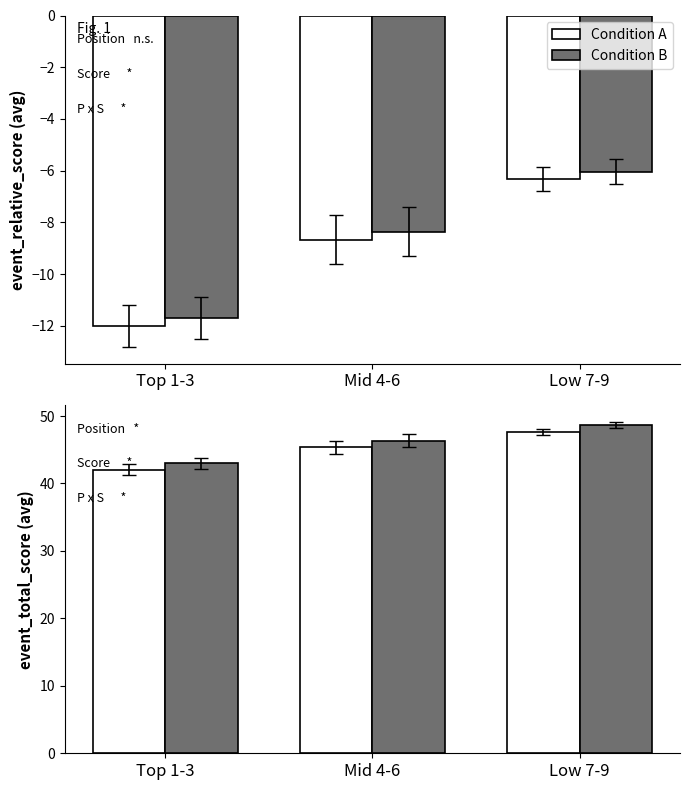

How many categories are shown in the chart?

3